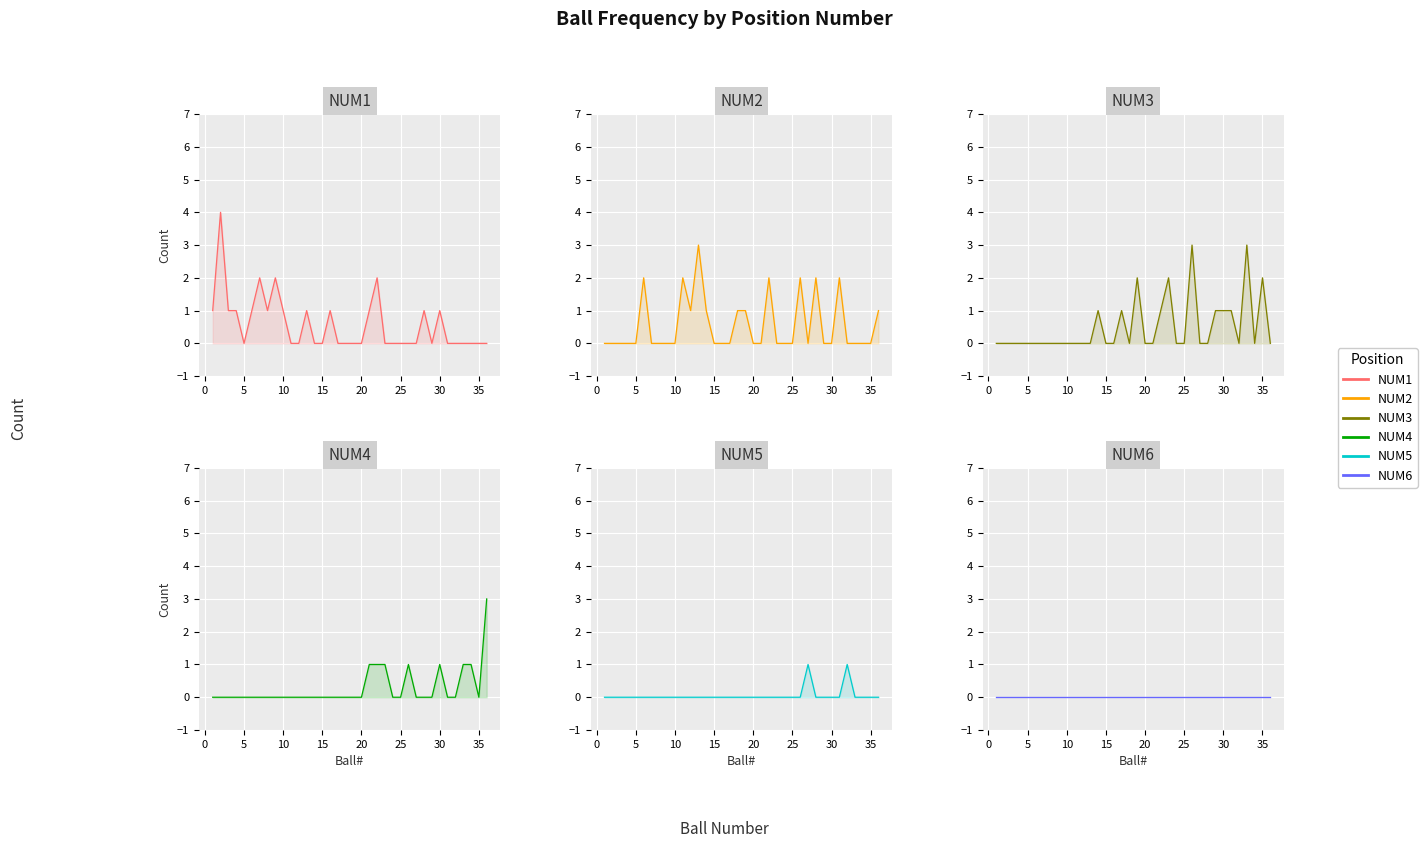

Which series has the widest spread of values?

NUM1